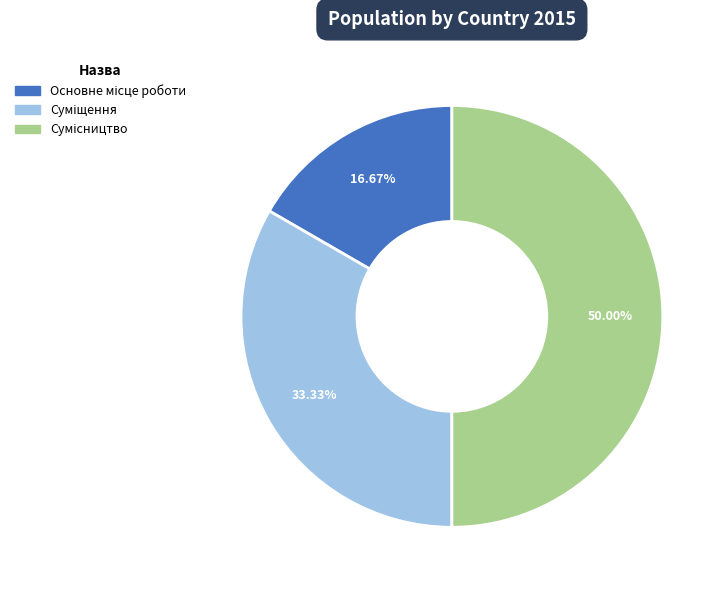

What portion of the pie excludes Суміщення?

66.7%